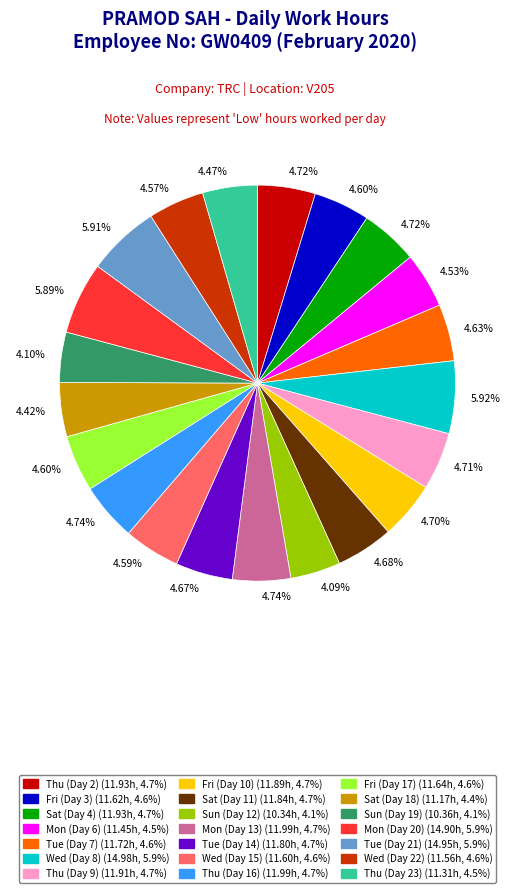

Is there a majority slice in this chart?

No